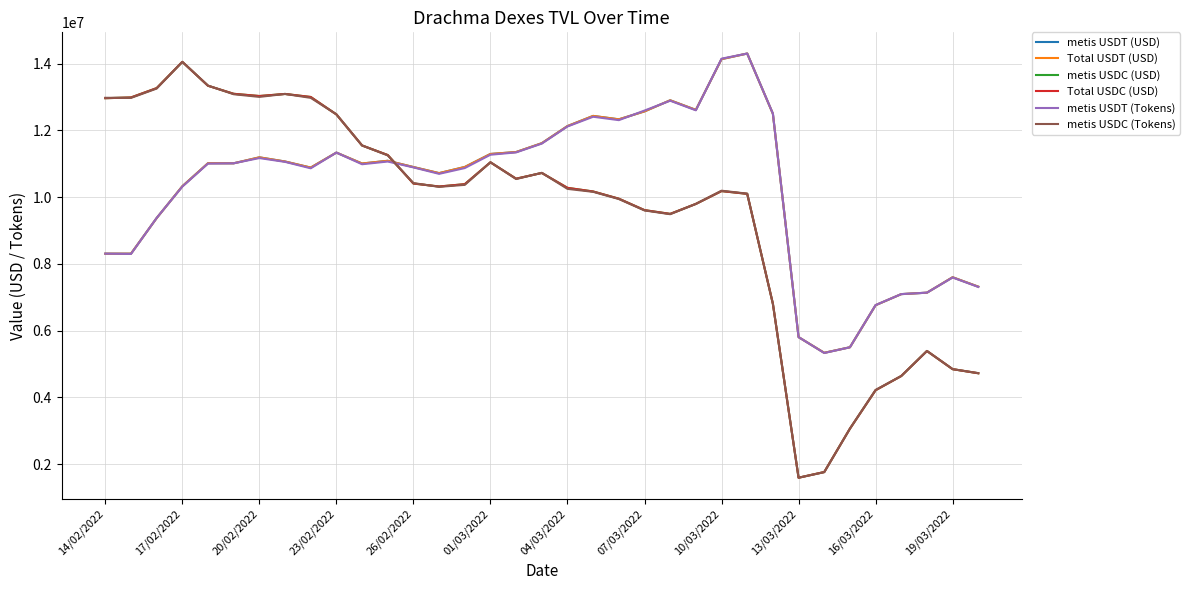

What is the sum of all Total USDT (USD) values?

360232511.4